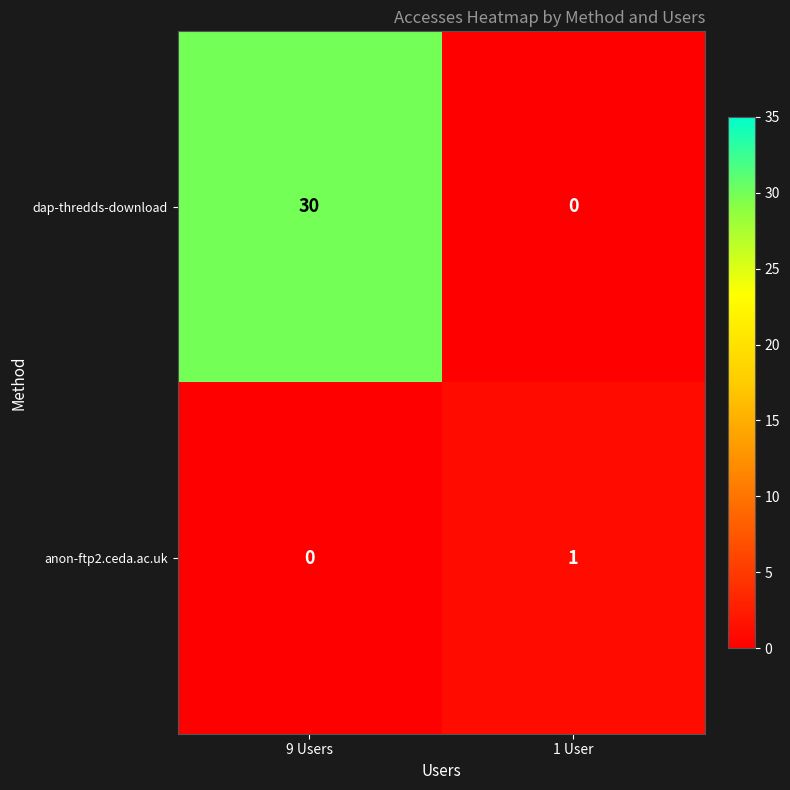

How many distinct data groups are displayed?

2